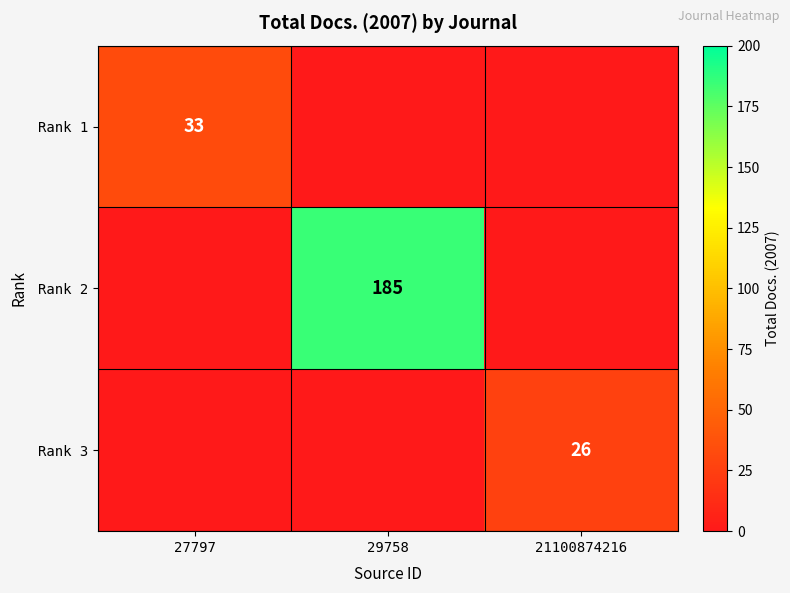

What is the difference between the highest and lowest values at 27797?

33